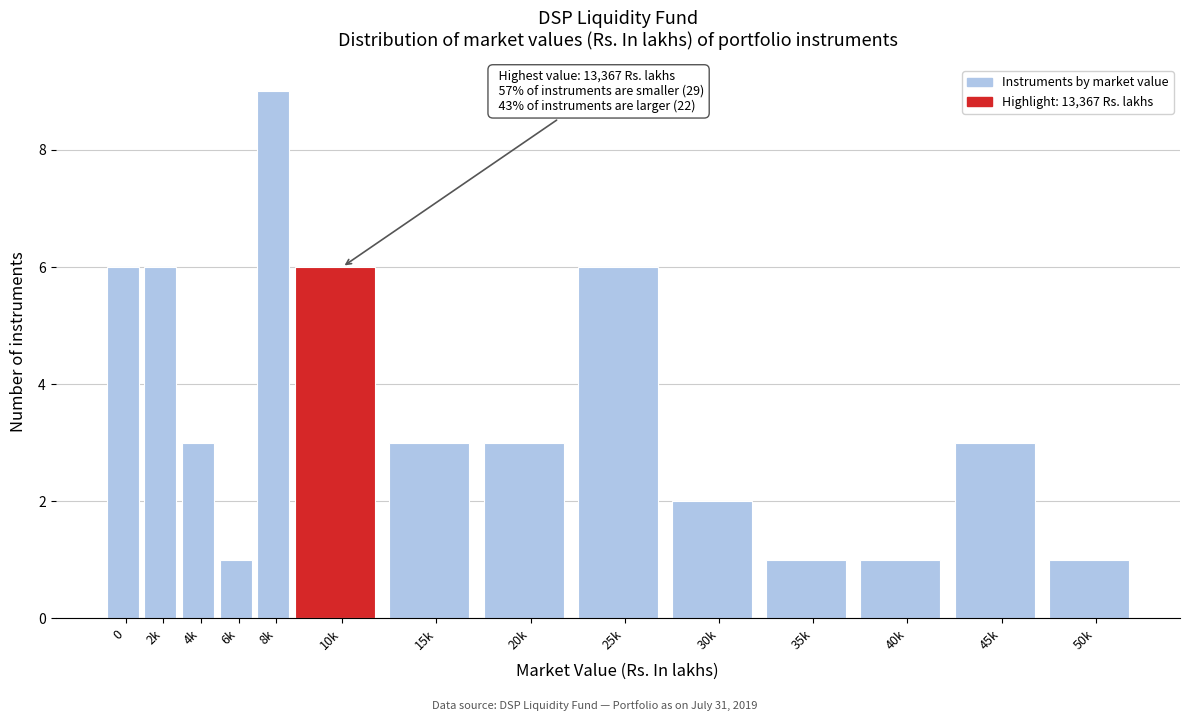

Reading left to right, extract all data points from this chart.

0=6	2k=6	4k=3	6k=1	8k=9	10k=6	15k=3	20k=3	25k=6	30k=2	35k=1	40k=1	45k=3	50k=1